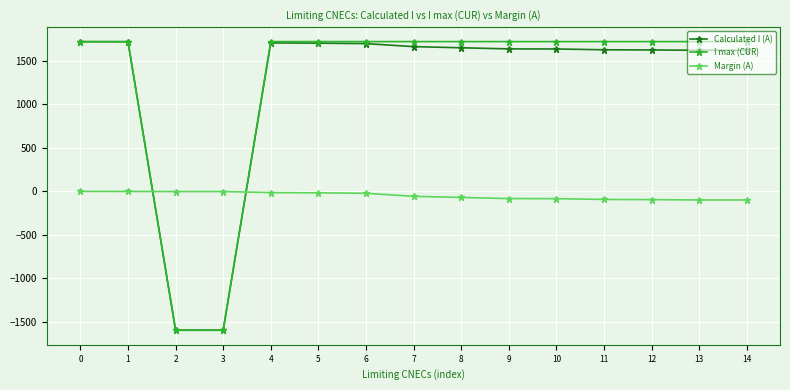

What is the highest value of the I max (CUR) series?

1722